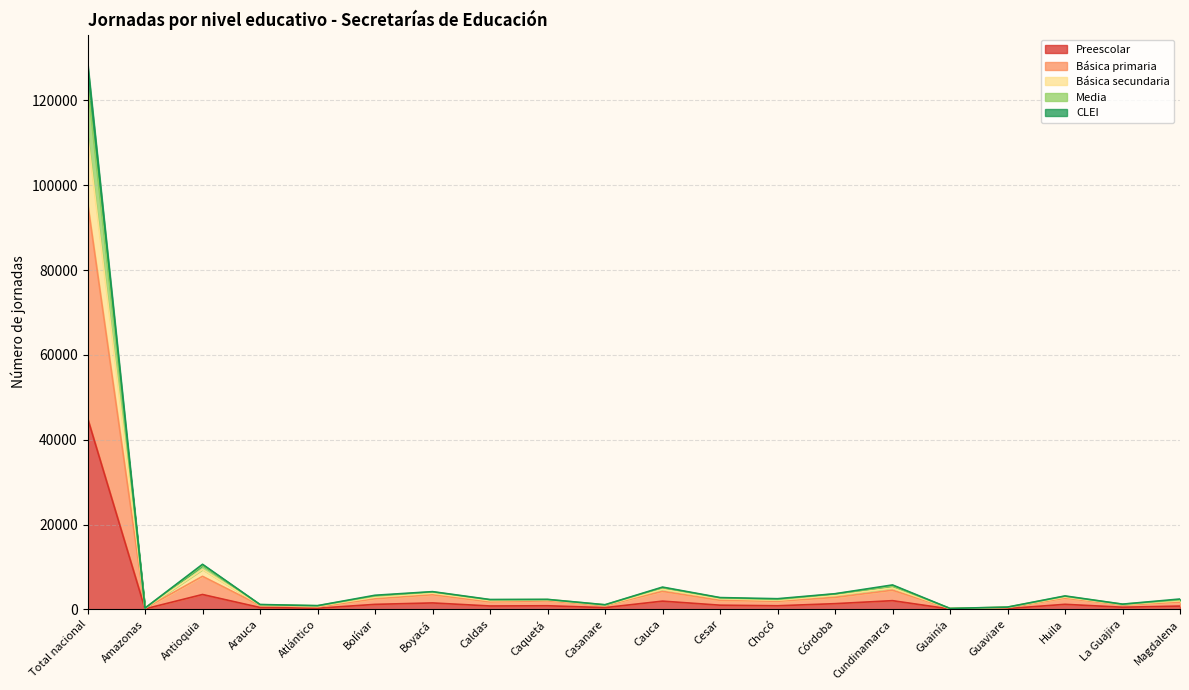

How many categories are shown in the chart?

20